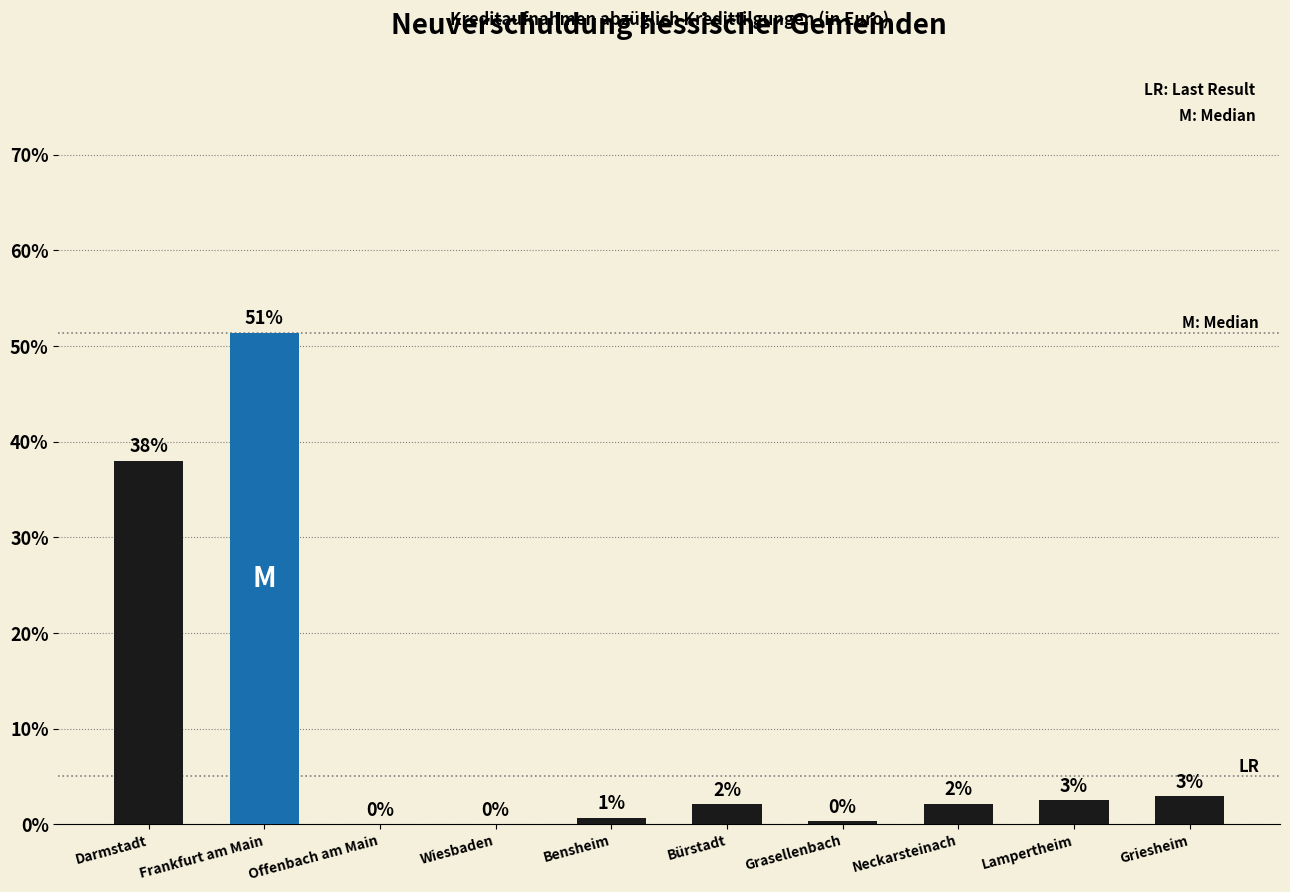

Are the bars horizontal?

No